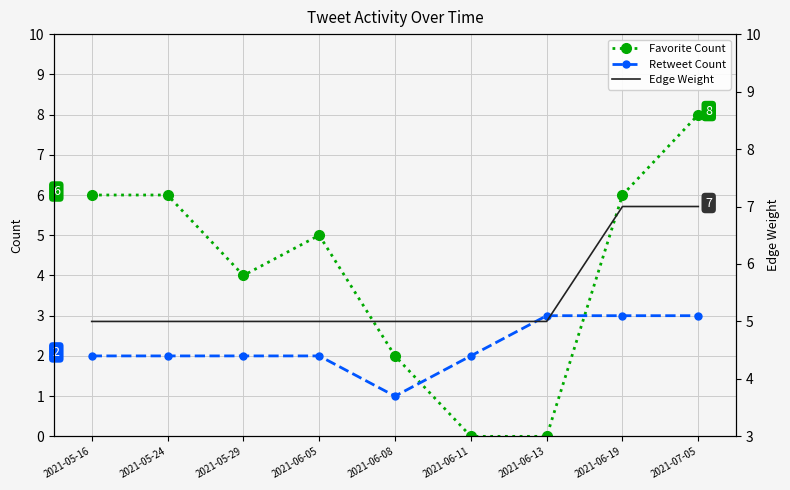

What is the maximum value shown in the chart?

8